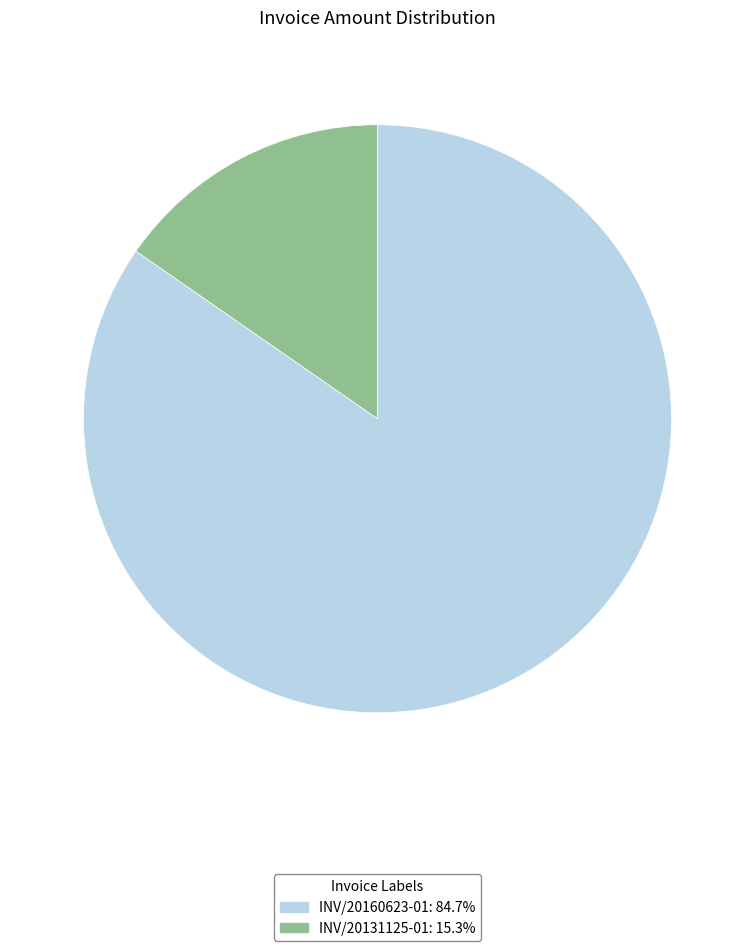

How many segments does this pie chart have?

2